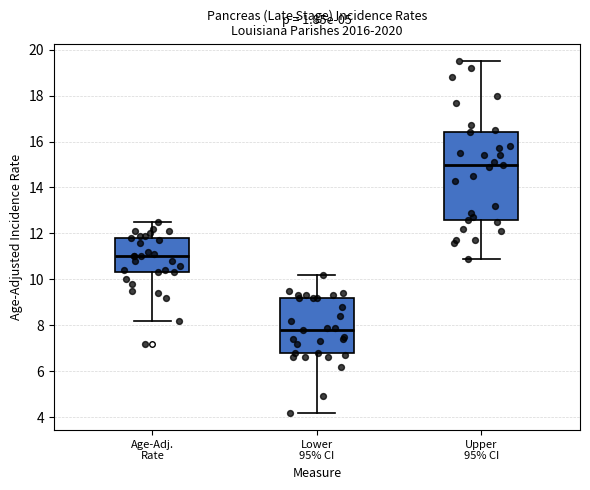

Reading left to right, transcribe this box plot: for each box, give where its median line is, the range the box spans, and where its two whiskers end, as read against the y-axis. The values are not printed on the chart, so give them approximately, as read against the axis.

Age-Adj. Rate: median 11.0, box 10.4 to 11.8, whiskers 8.2 to 12.6
Lower 95% CI: median 7.8, box 6.8 to 9.2, whiskers 4.2 to 10.2
Upper 95% CI: median 15.0, box 12.6 to 16.4, whiskers 11.0 to 19.6